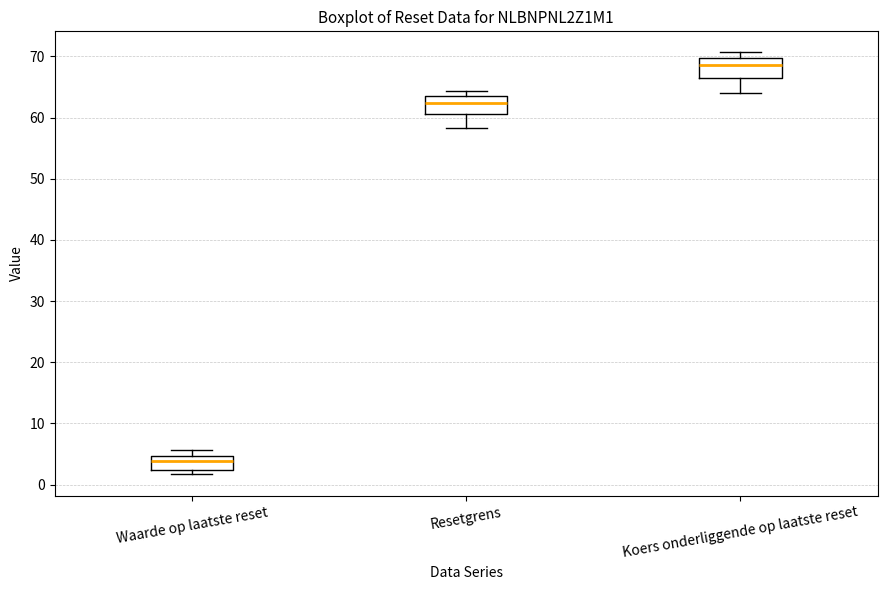

Where is the lower edge of the box for Koers onderliggende op laatste reset on the y-axis? The values are not printed on the chart, so give them approximately, as read against the axis.

67